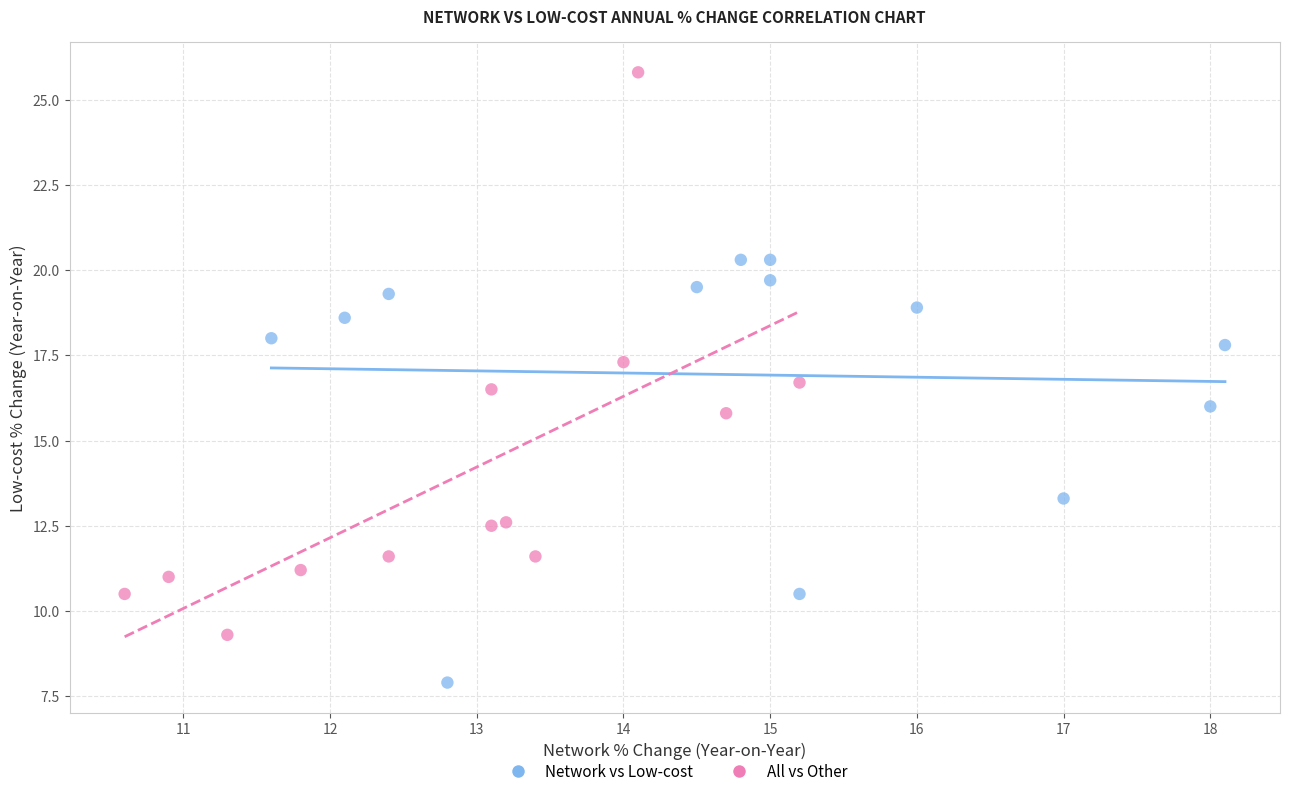

Which series contains the lowest Y value?

Network vs Low-cost